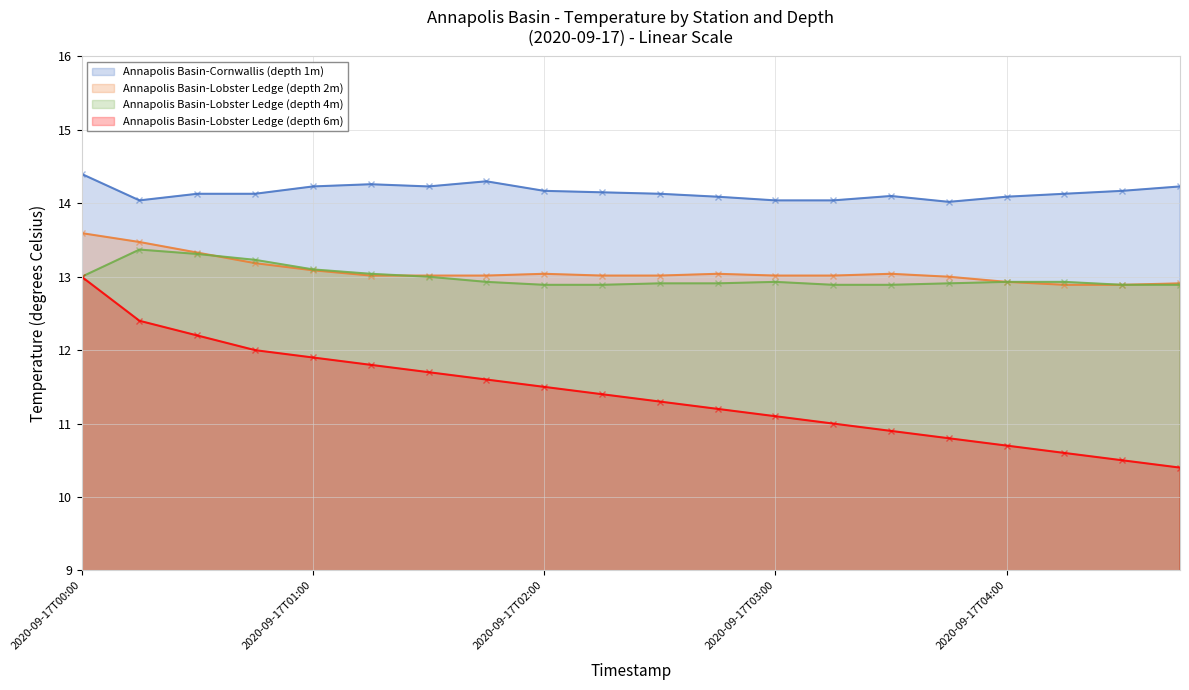

Reading right to left, what are all the values shown in this chart?

Annapolis Basin-Cornwallis (depth 1m): 14.2	14.2	14.1	14.1	14.0	14.1	14.0	14.0	14.1	14.1	14.2	14.2	14.3	14.2	14.3	14.2	14.1	14.1	14.0	14.4
Annapolis Basin-Lobster Ledge (depth 2m): 12.9	12.9	12.9	12.9	13.0	13.0	13.0	13.0	13.0	13.0	13.0	13.0	13.0	13.0	13.0	13.1	13.2	13.3	13.5	13.6
Annapolis Basin-Lobster Ledge (depth 4m): 12.9	12.9	12.9	12.9	12.9	12.9	12.9	12.9	12.9	12.9	12.9	12.9	12.9	13.0	13.0	13.1	13.2	13.3	13.4	13.0
Annapolis Basin-Lobster Ledge (depth 6m): 10.4	10.5	10.6	10.7	10.8	10.9	11.0	11.1	11.2	11.3	11.4	11.5	11.6	11.7	11.8	11.9	12.0	12.2	12.4	13.0